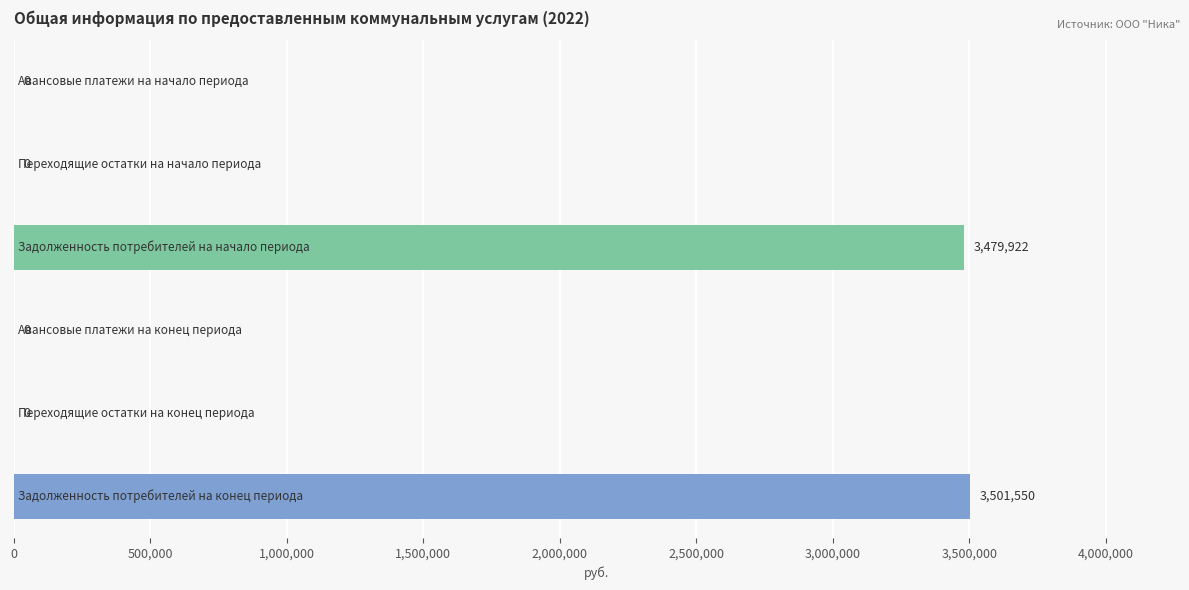

What is the maximum value shown in the chart?

3501550.2